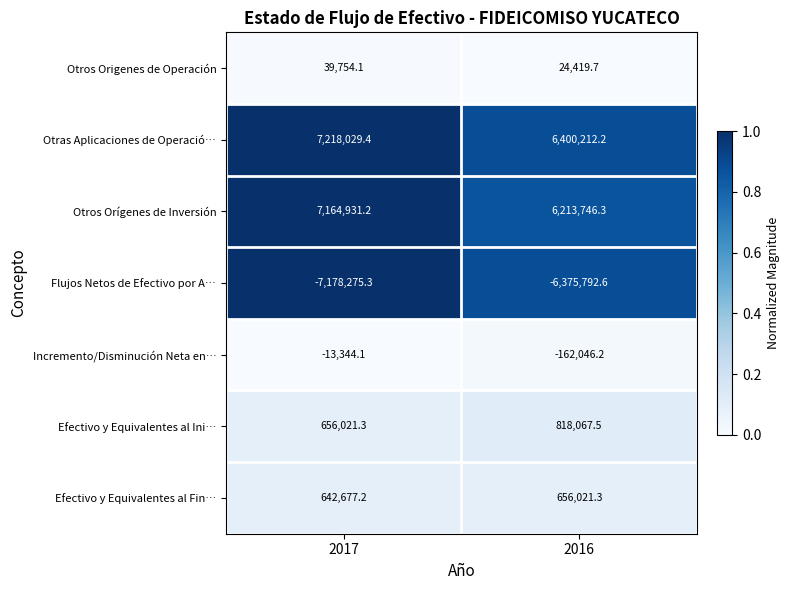

Reading left to right, list all the values displayed in this chart.

Otros Origenes de Operación: 2017=39754.1	2016=24419.7
Otras Aplicaciones de Operació…: 2017=7218029.4	2016=6400212.2
Otros Orígenes de Inversión: 2017=7164931.2	2016=6213746.3
Flujos Netos de Efectivo por A…: 2017=-7178275.3	2016=-6375792.6
Incremento/Disminución Neta en…: 2017=-13344.1	2016=-162046.2
Efectivo y Equivalentes al Ini…: 2017=656021.3	2016=818067.5
Efectivo y Equivalentes al Fin…: 2017=642677.2	2016=656021.3